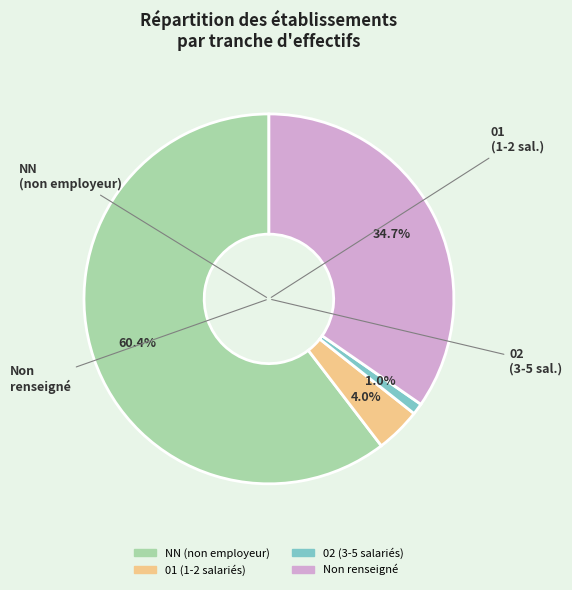

Is there any slice that represents more than half of the pie?

Yes